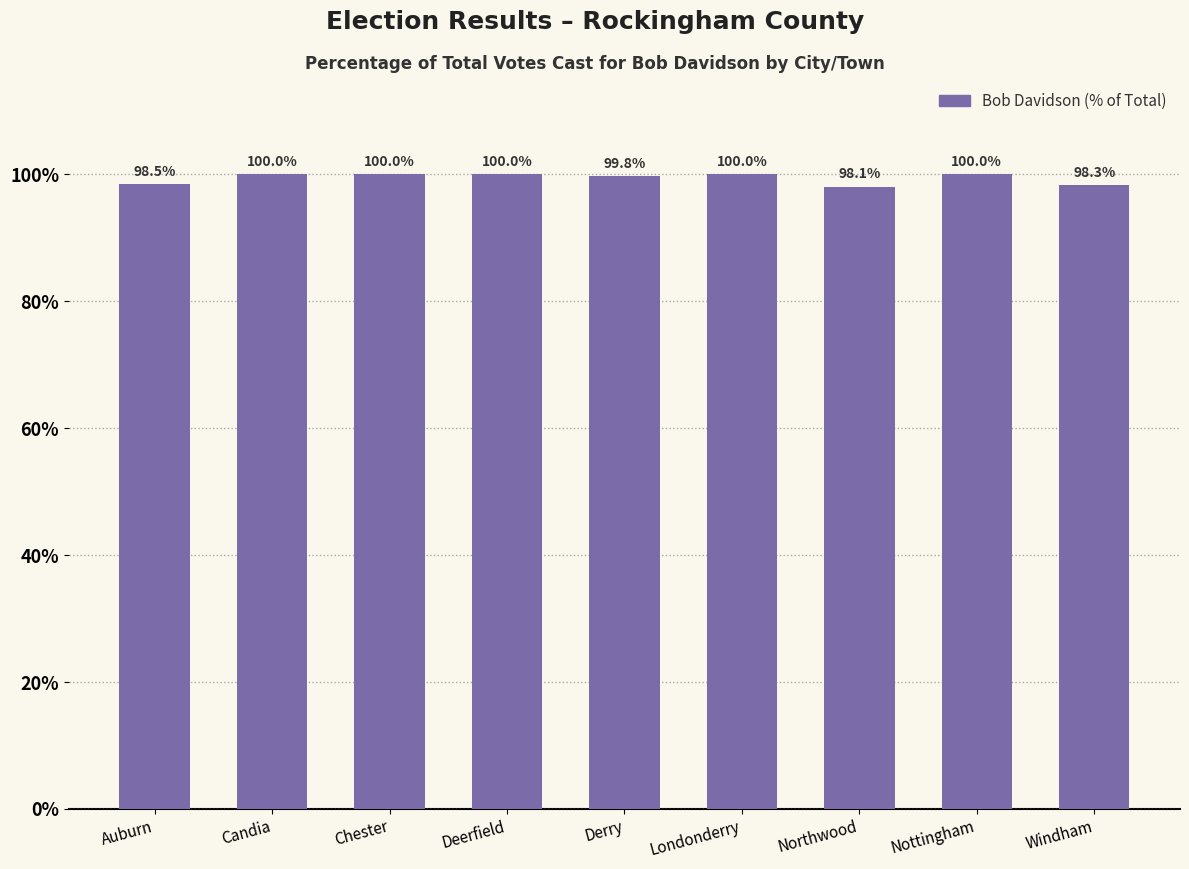

True or false: the data shows 37.1 at Northwood.

False